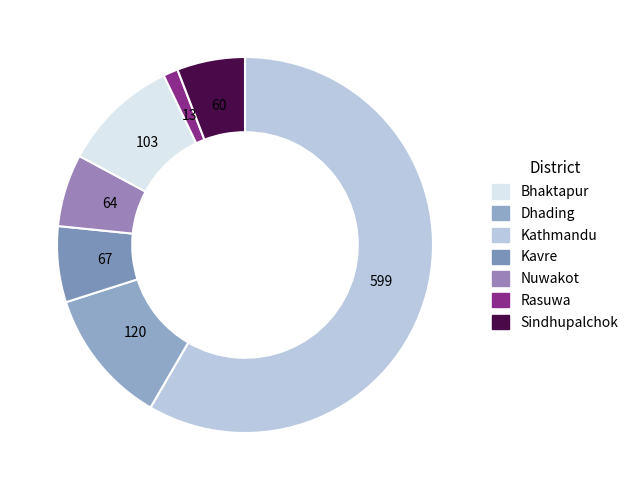

How many slices are in this pie chart?

7